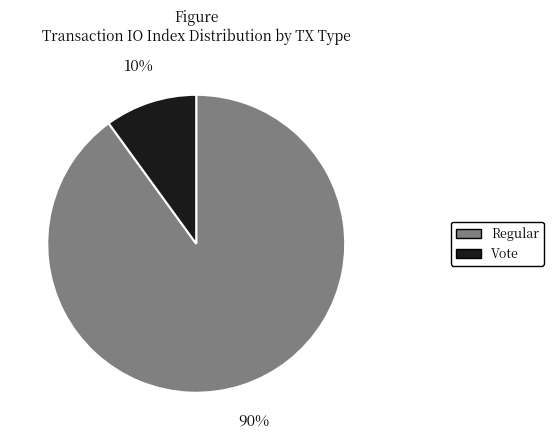

Which category has the smallest portion of the pie?

Vote